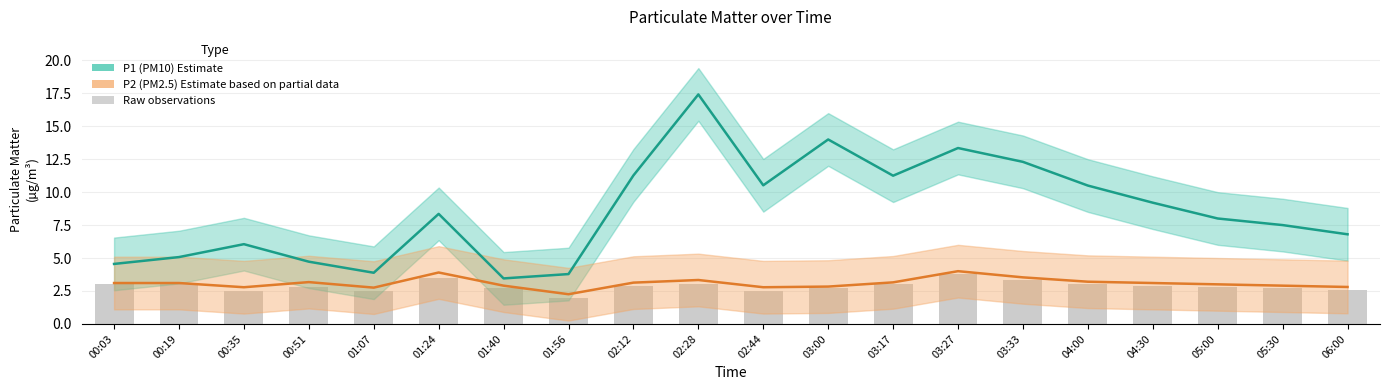

How many values in the P2 (PM2.5) Estimate based on partial data series are below 3?

8